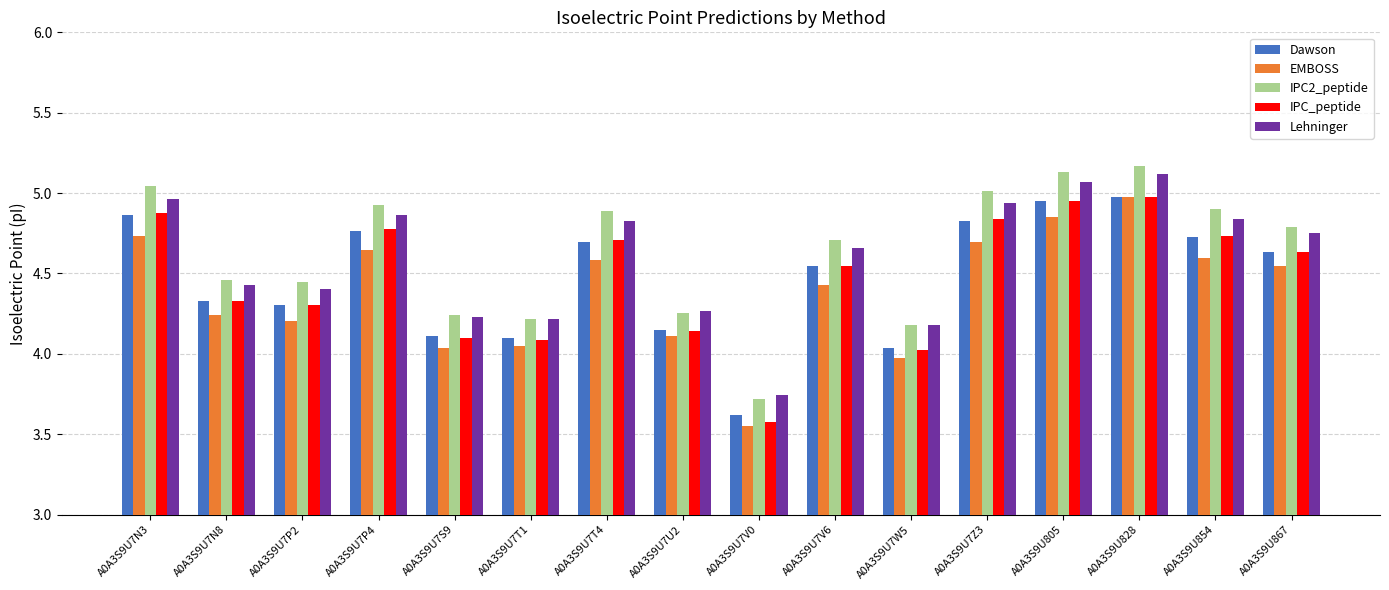

Where does the IPC_peptide series first go above 4?

A0A3S9U7N3